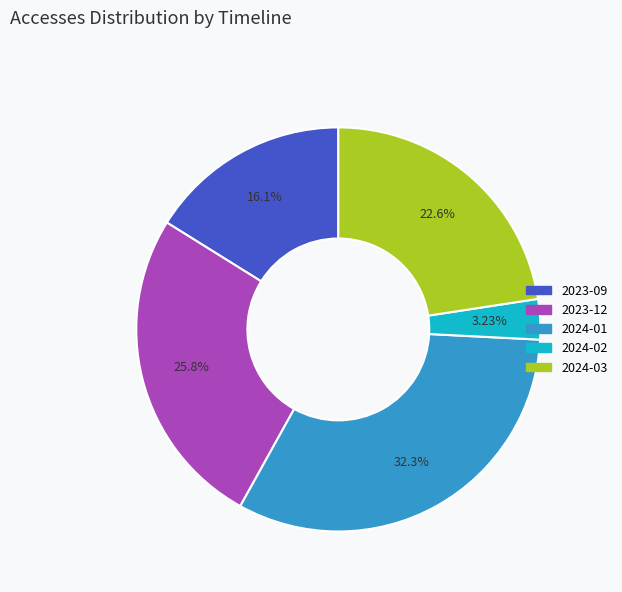

Does any single category account for the majority?

No